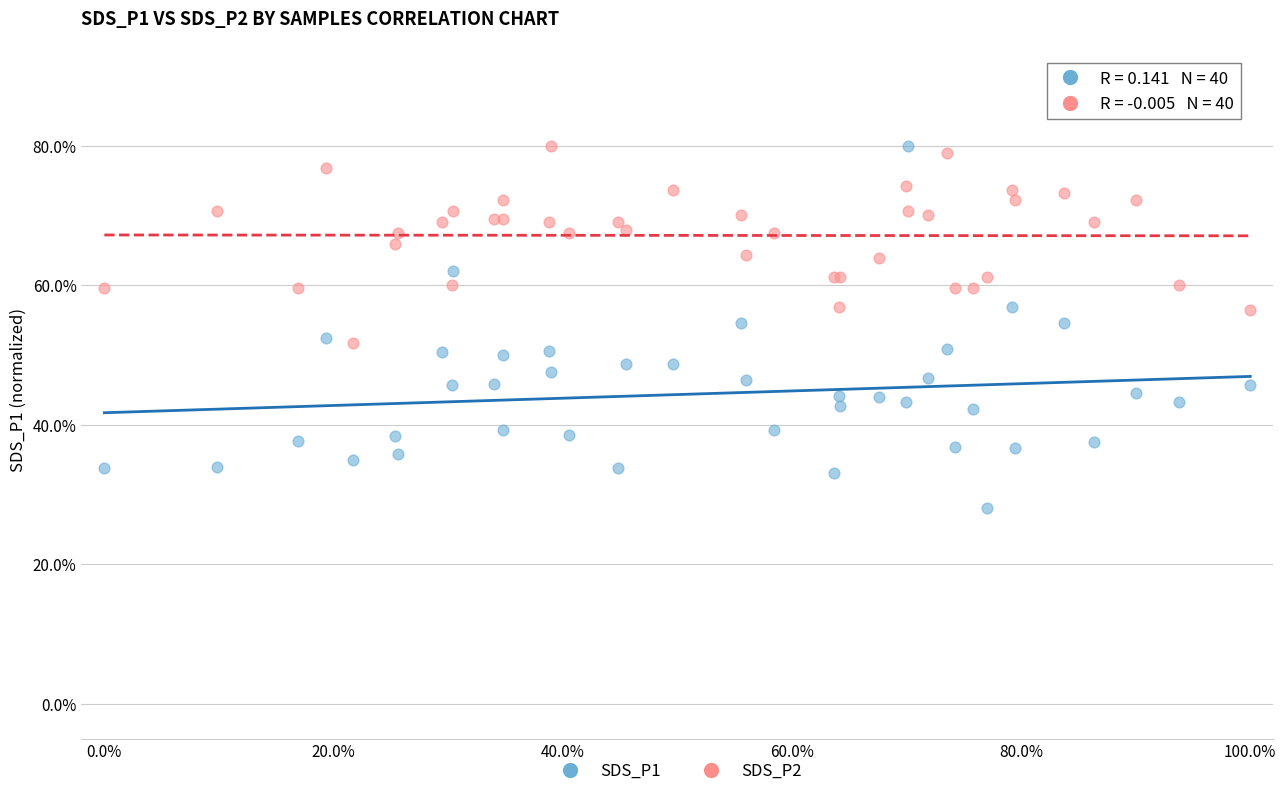

Which series has the widest spread of Y values?

SDS_P1